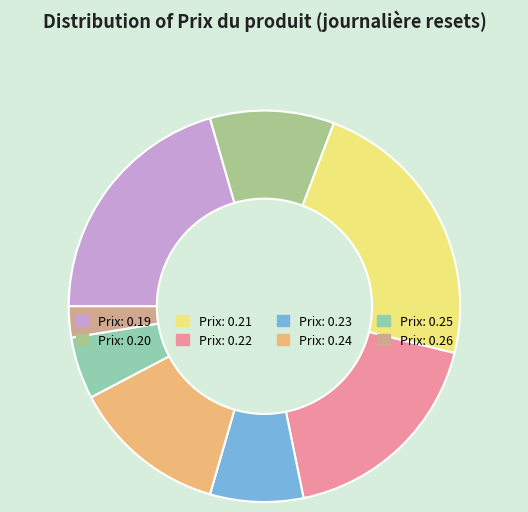

Is there a majority slice in this chart?

No